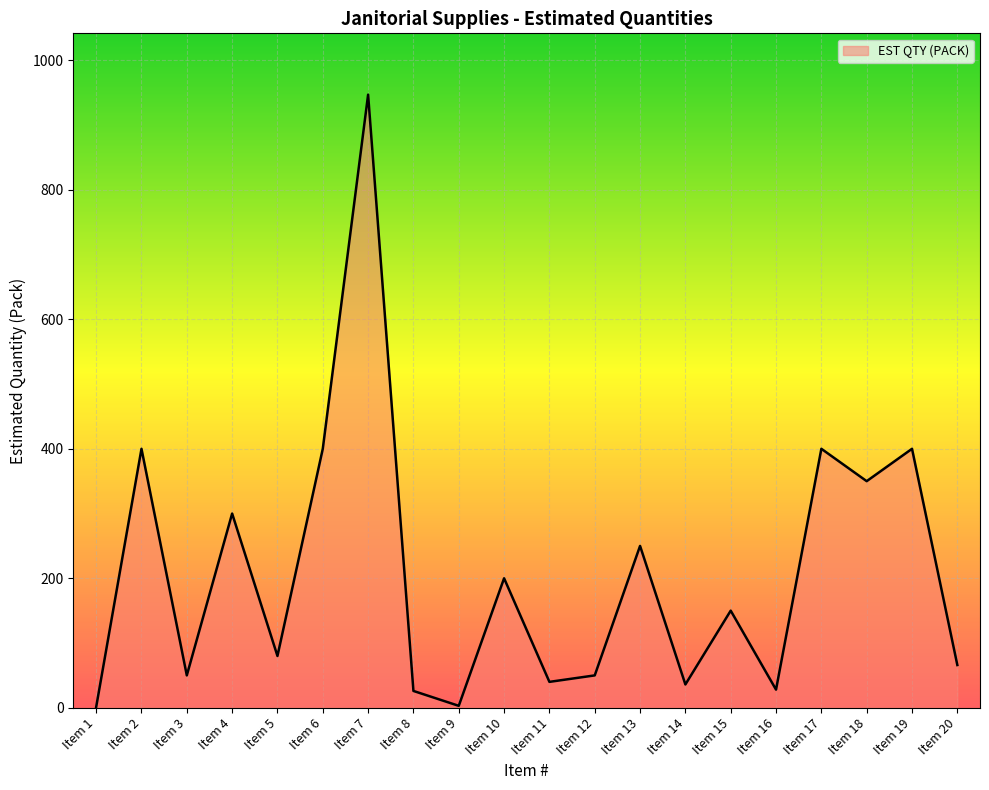

Which label corresponds to the largest value in the chart?

Item 7